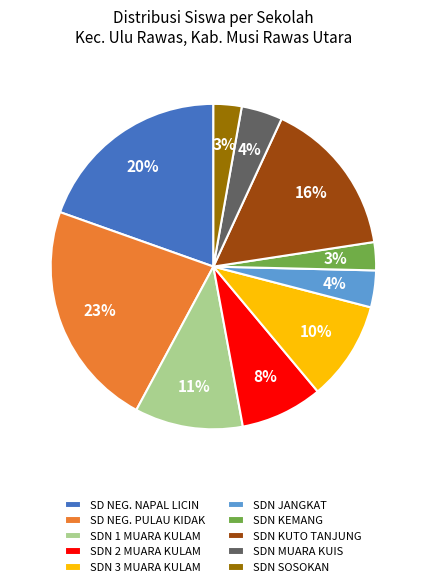

What is the largest slice in the pie chart?

SD NEG. PULAU KIDAK